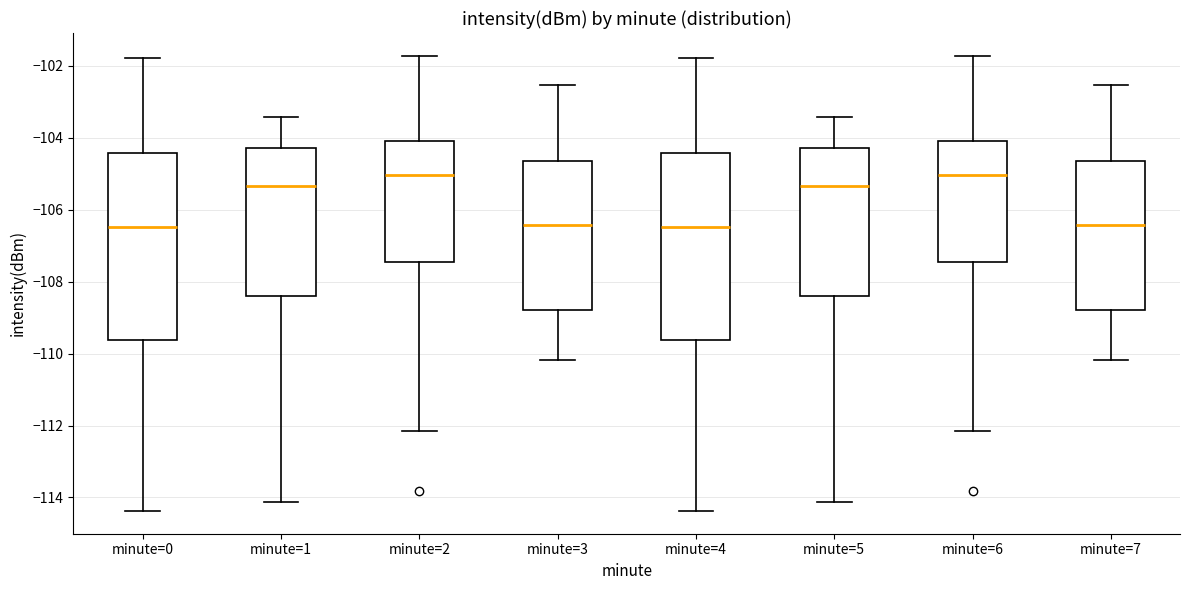

Where does the median line of the box for minute=6 sit on the y-axis? The values are not printed on the chart, so give them approximately, as read against the axis.

-105.0